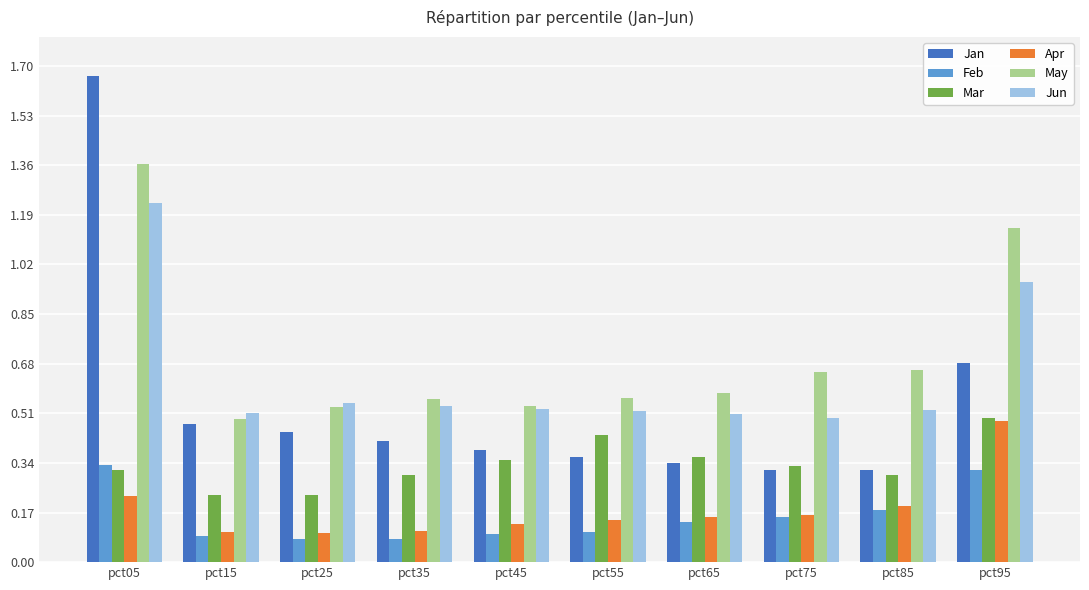

Which category has the highest value across all series?

pct05